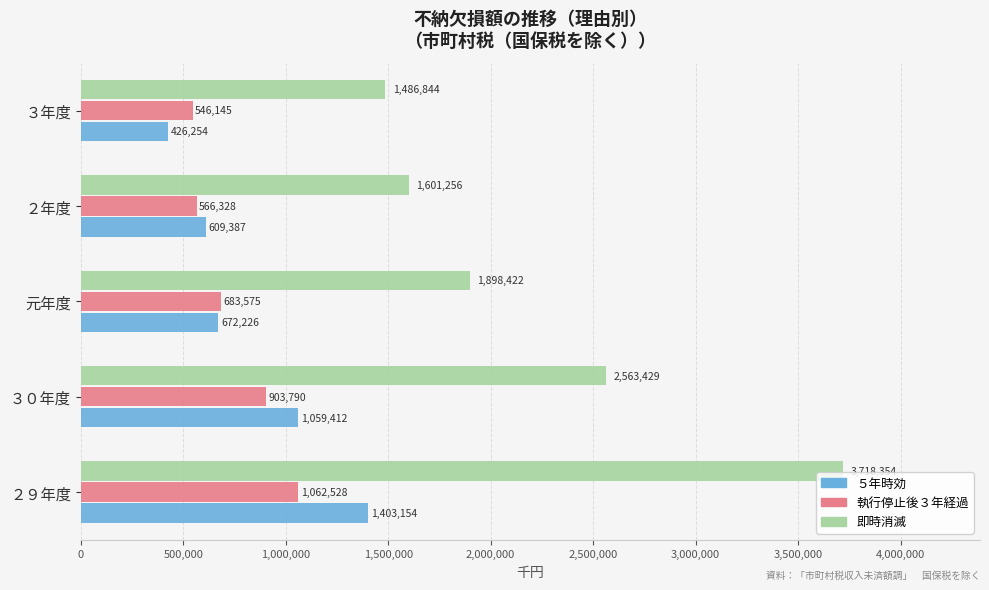

What is the difference between the maximum and second lowest values in the 執行停止後３年経過 series?

496200